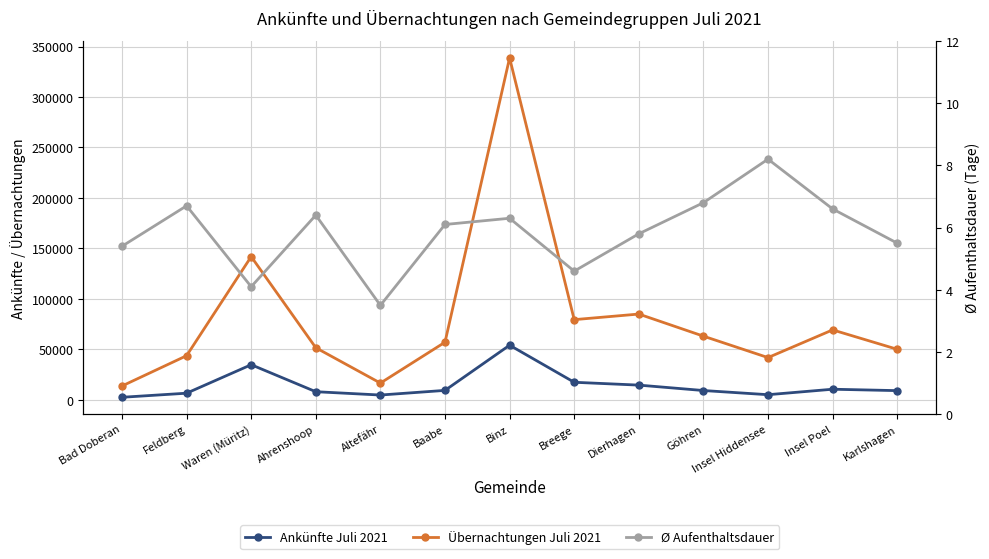

What is the label of the 9th point from the left?

Dierhagen